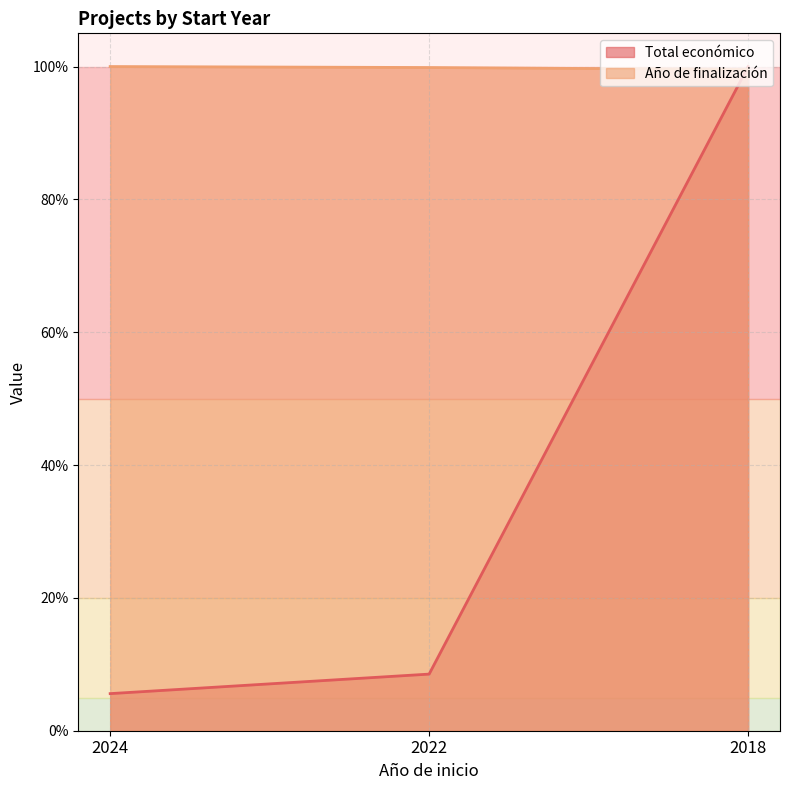

At which label does Año de finalización reach its peak?

2024